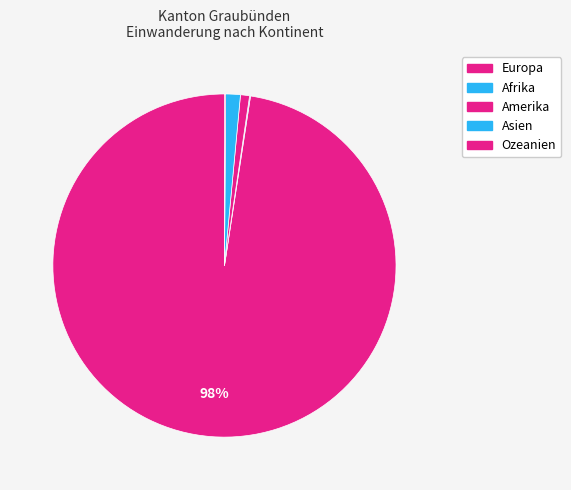

Is there a majority slice in this chart?

Yes